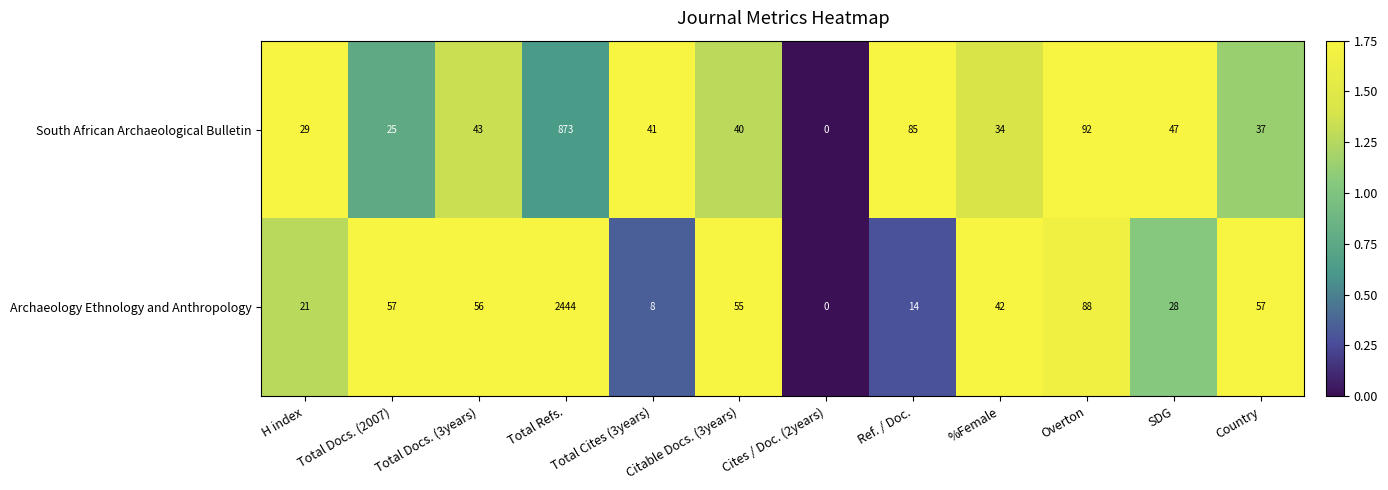

What is the difference between the highest and lowest values at Total Refs.?

1571